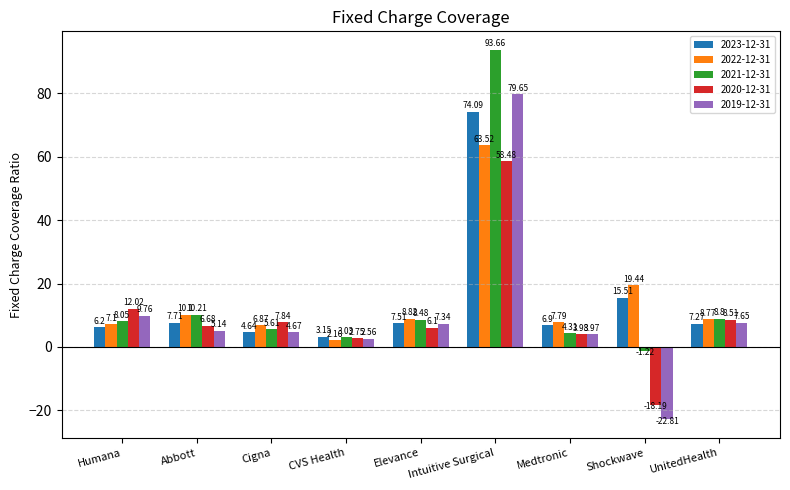

The 2022-12-31 series shows 7.8 at Medtronic. True or false?

True